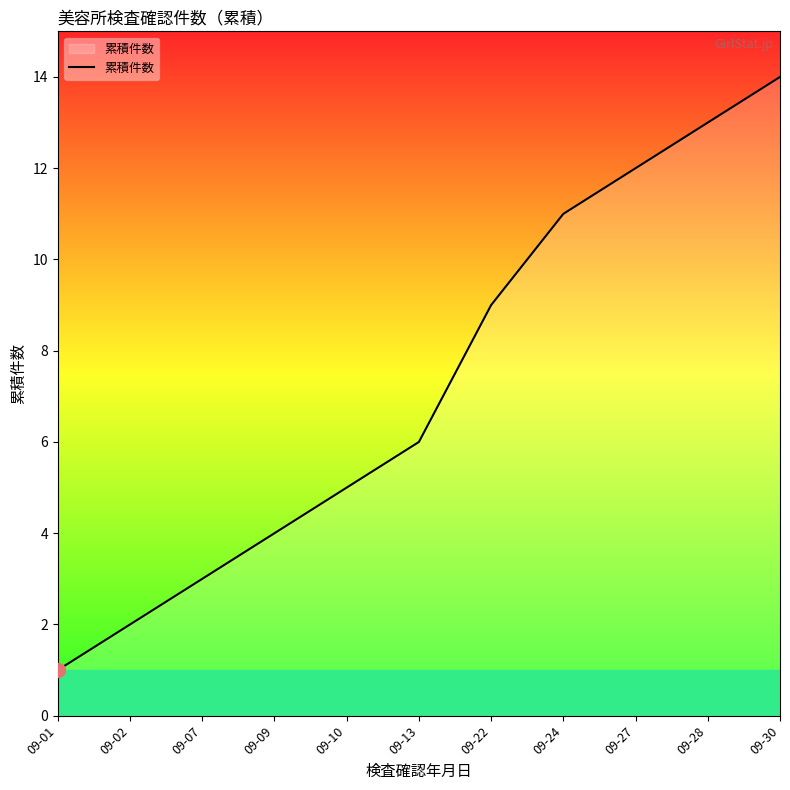

What is the change in value from 09-24 to 09-27?

+1